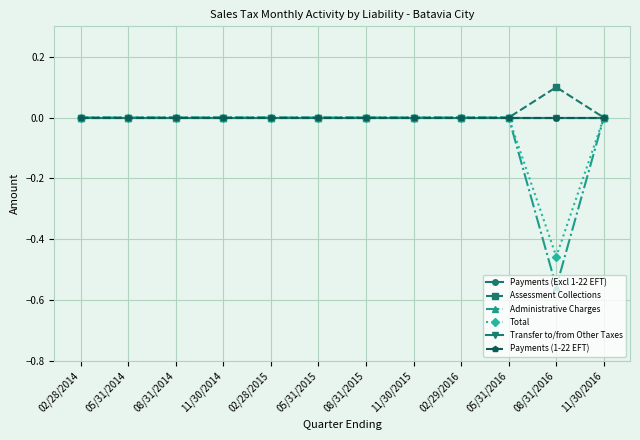

Which label corresponds to the smallest value in the chart?

08/31/2016